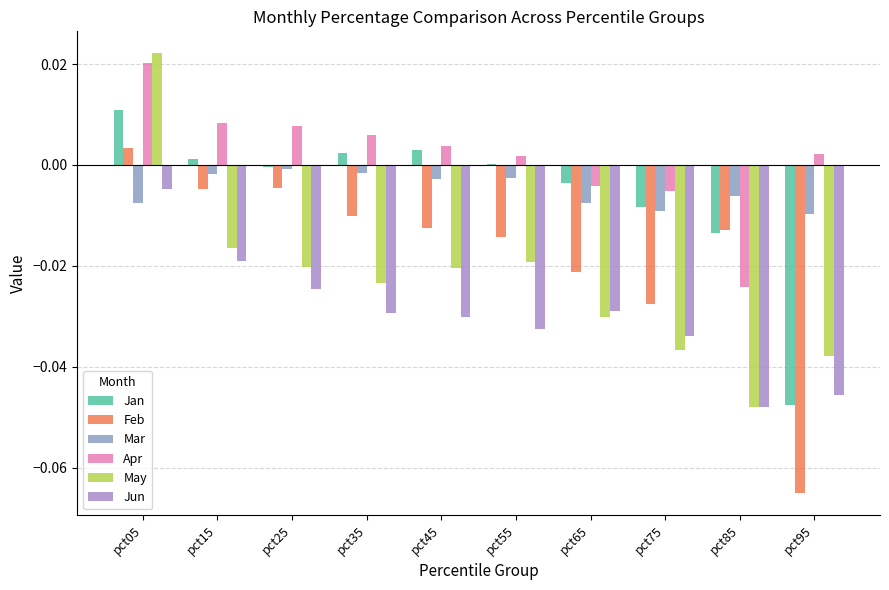

Does the chart contain stacked bars?

No